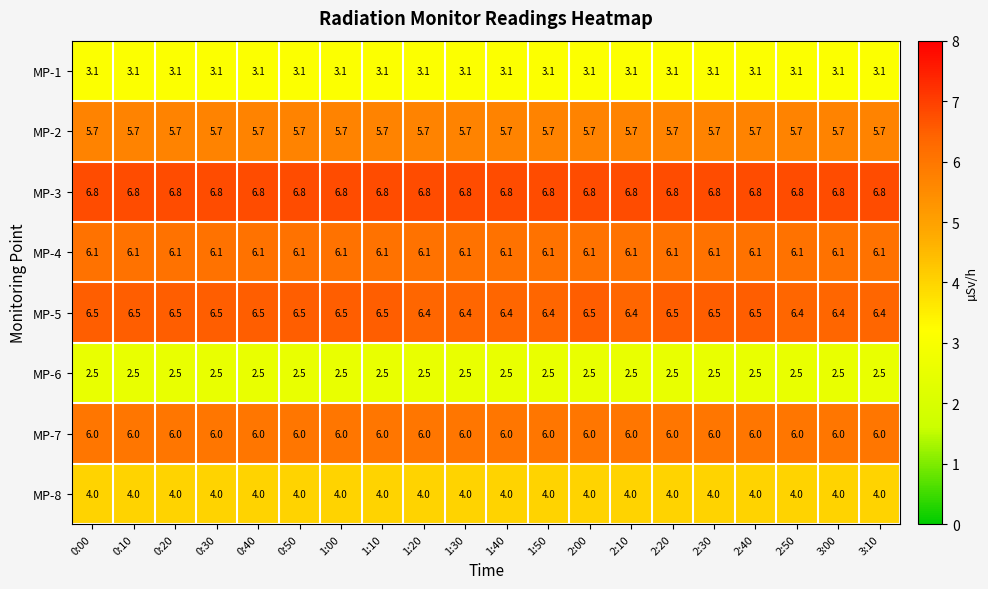

What is the sum of all MP-5 values?

129.2